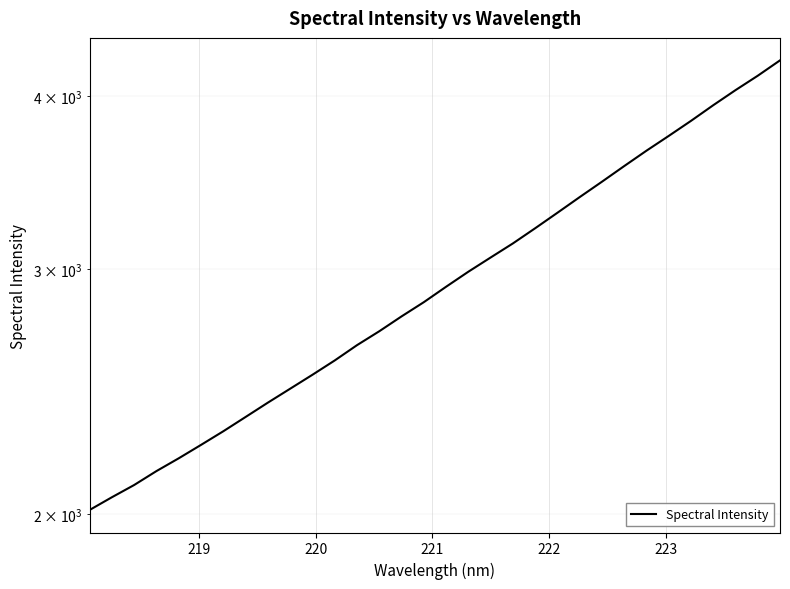

Count the number of categories in the chart.

32